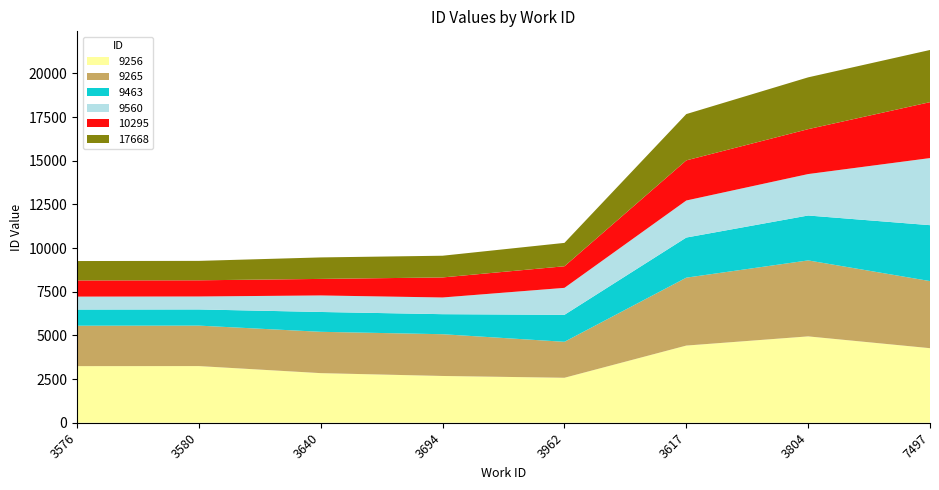

What is the total value across all series at 3617?

17668.0